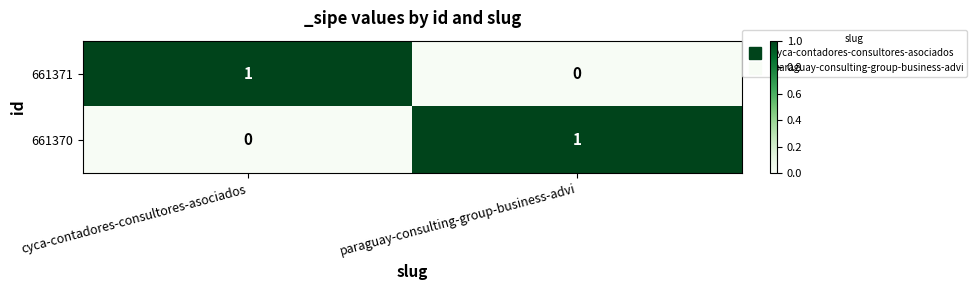

At how many categories does at least one series exceed 0?

2